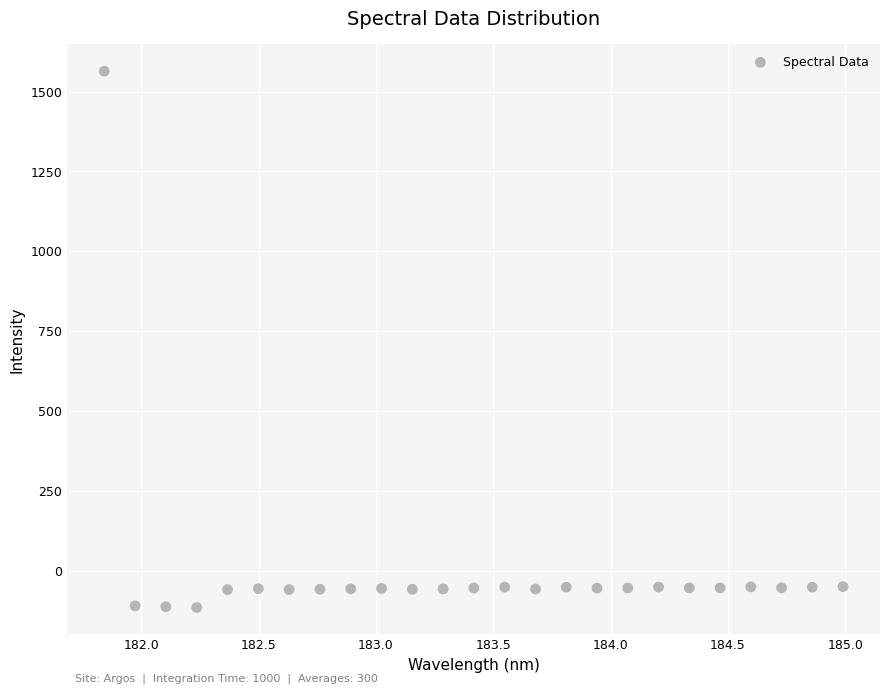

What is the range of X values (max minus min)?

3.1